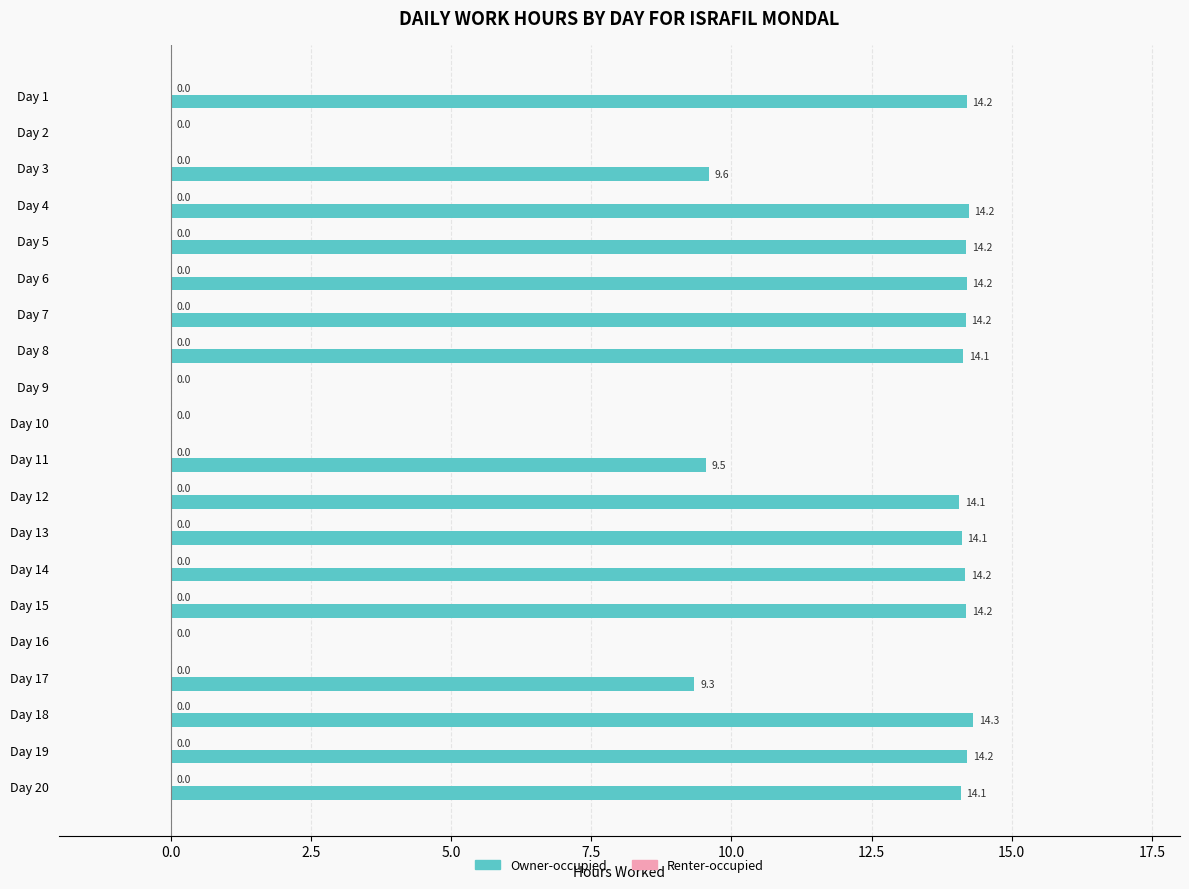

What is the sum of the values at Day 7 and Day 6?

28.4